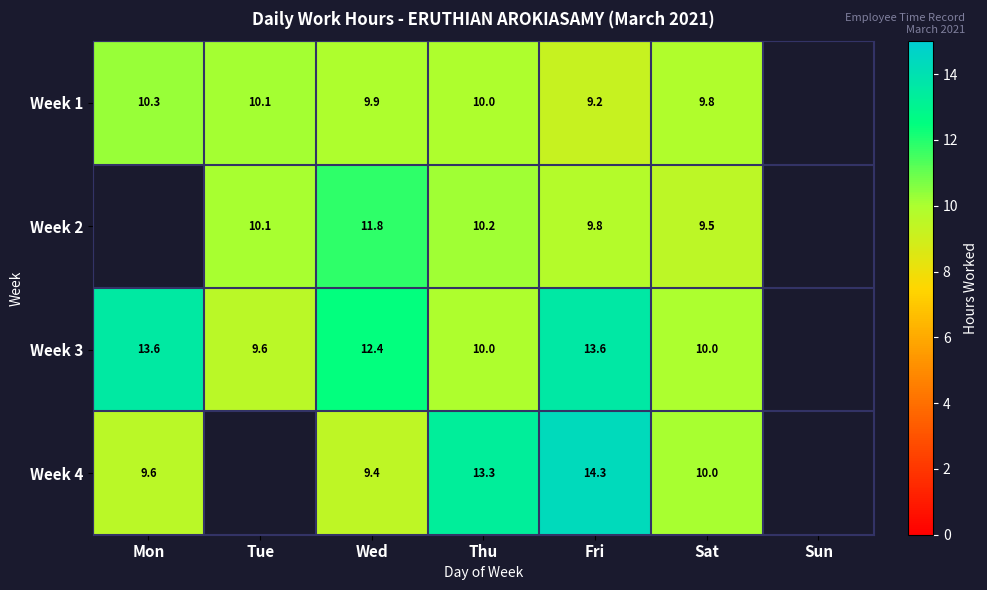

Which category has the highest value in the Week 4 series?

Fri